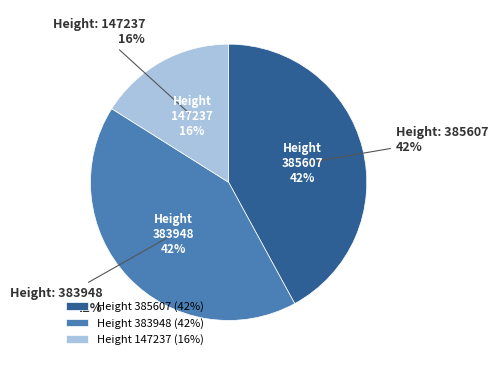

Does any single category account for the majority?

No